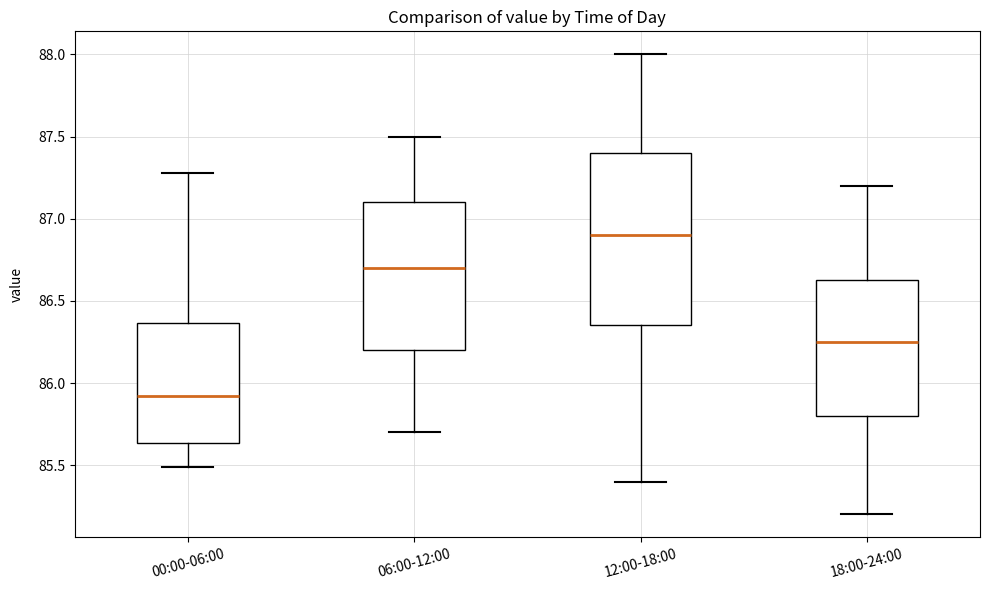

Reading left to right, read every box against the y-axis: the position of its median line, the range the box covers, and the ends of its whiskers. The values are not printed on the chart, so give them approximately, as read against the axis.

00:00-06:00: median 85.90, box 85.65 to 86.35, whiskers 85.50 to 87.30
06:00-12:00: median 86.70, box 86.20 to 87.10, whiskers 85.70 to 87.50
12:00-18:00: median 86.90, box 86.35 to 87.40, whiskers 85.40 to 88.00
18:00-24:00: median 86.25, box 85.80 to 86.65, whiskers 85.20 to 87.20